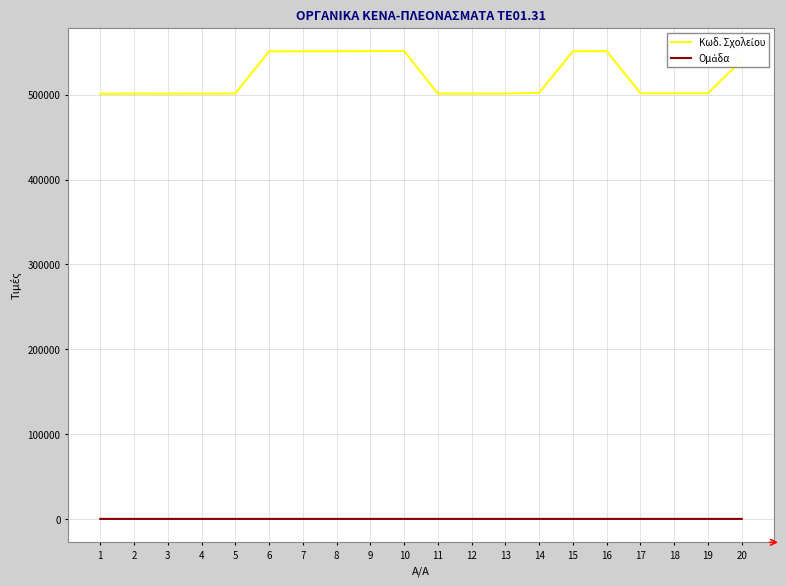

What is the difference between the maximum and minimum values in the Κωδ. Σχολείου series?

50310